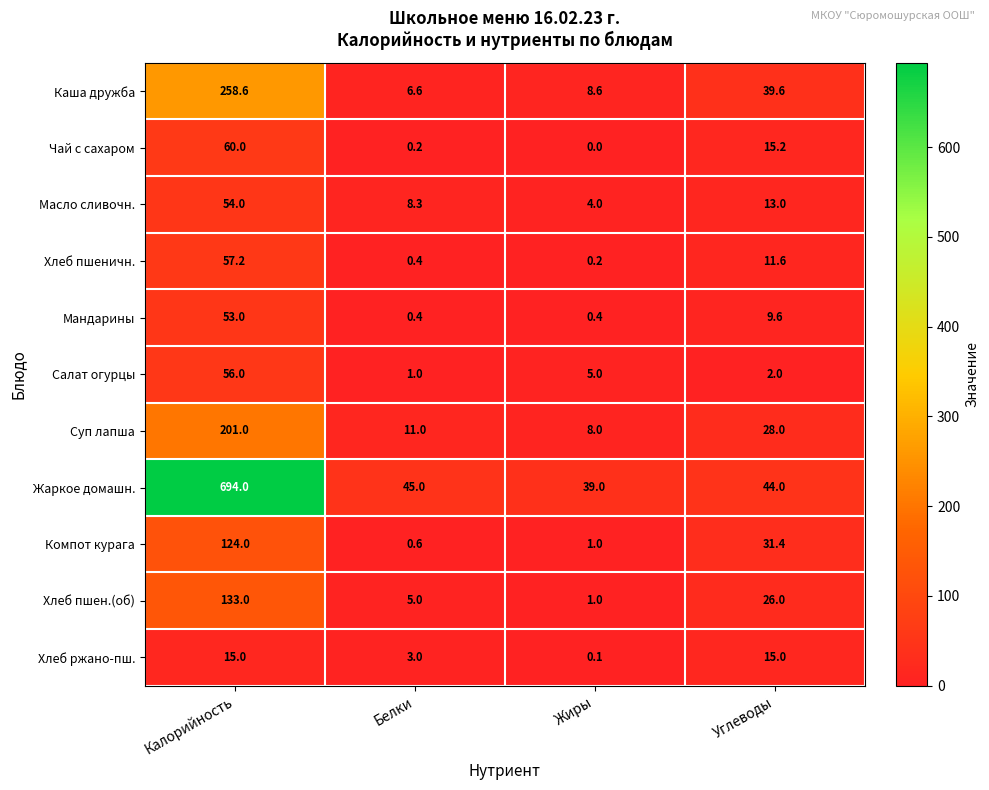

At which category does the chart reach its peak across all series?

Калорийность